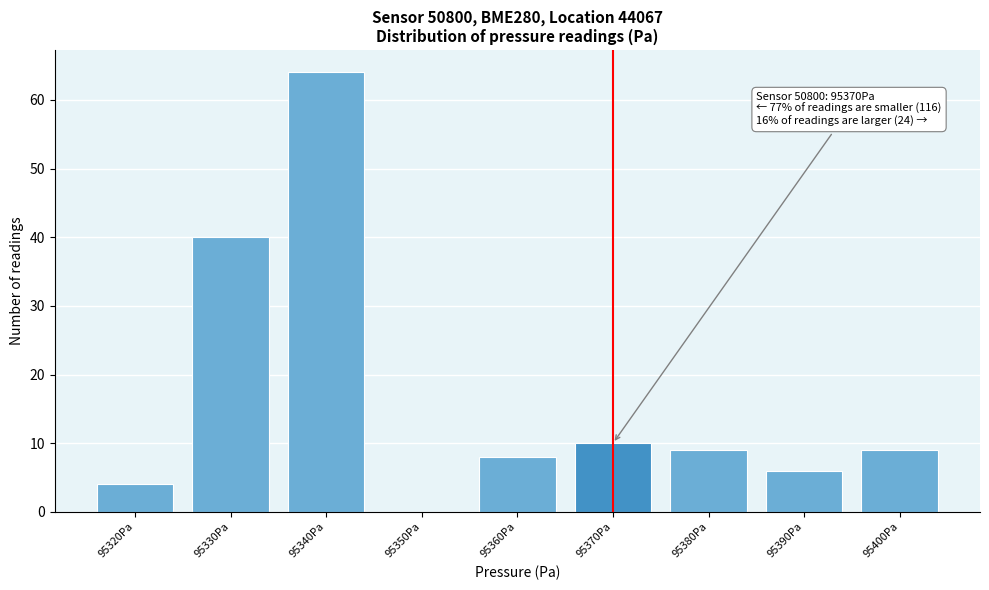

Reading left to right, transcribe all the data shown in this chart.

95320Pa=4	95330Pa=40	95340Pa=64	95350Pa=0	95360Pa=8	95370Pa=10	95380Pa=9	95390Pa=6	95400Pa=9